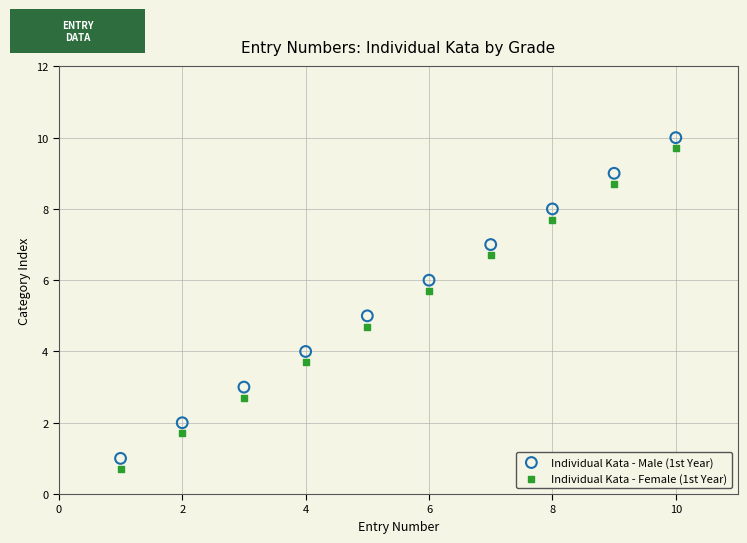

Across all data points, what is the range of Y values (max minus min)?

9.3